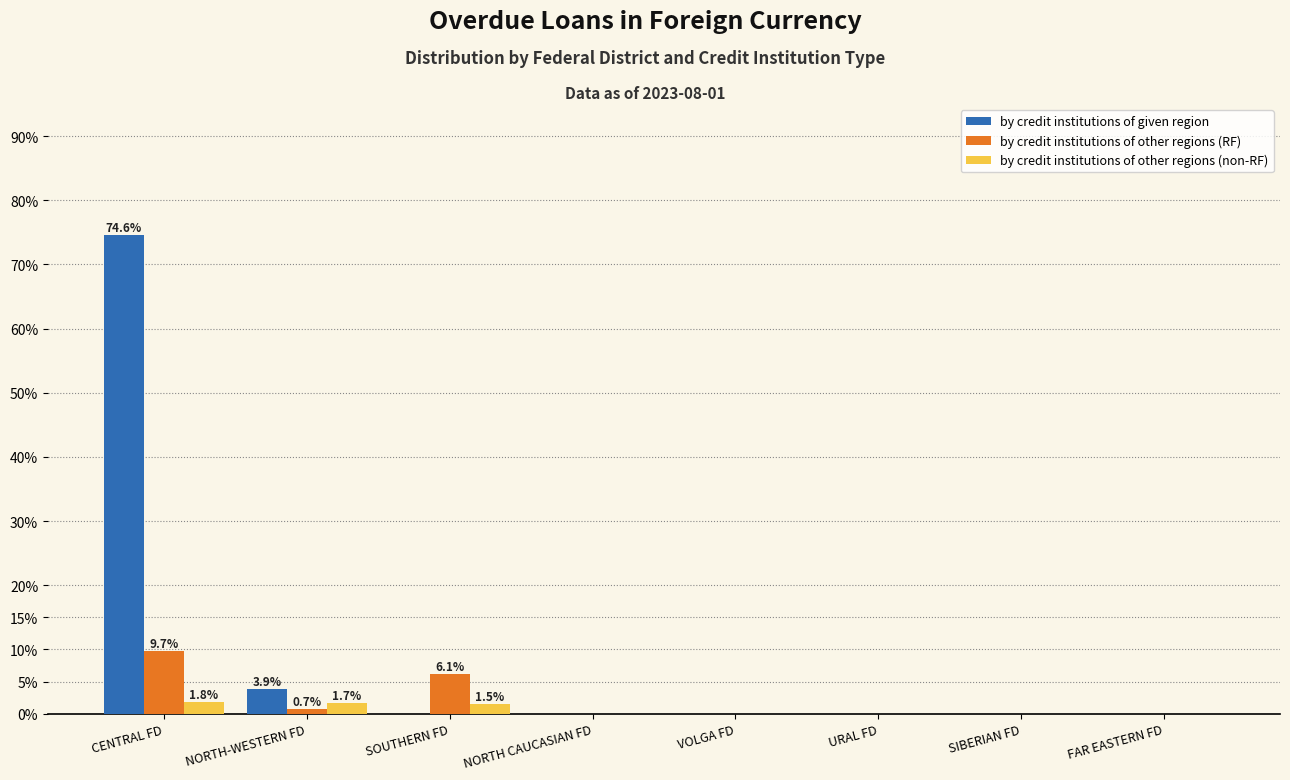

At which category is the sum across all series the highest?

CENTRAL FD